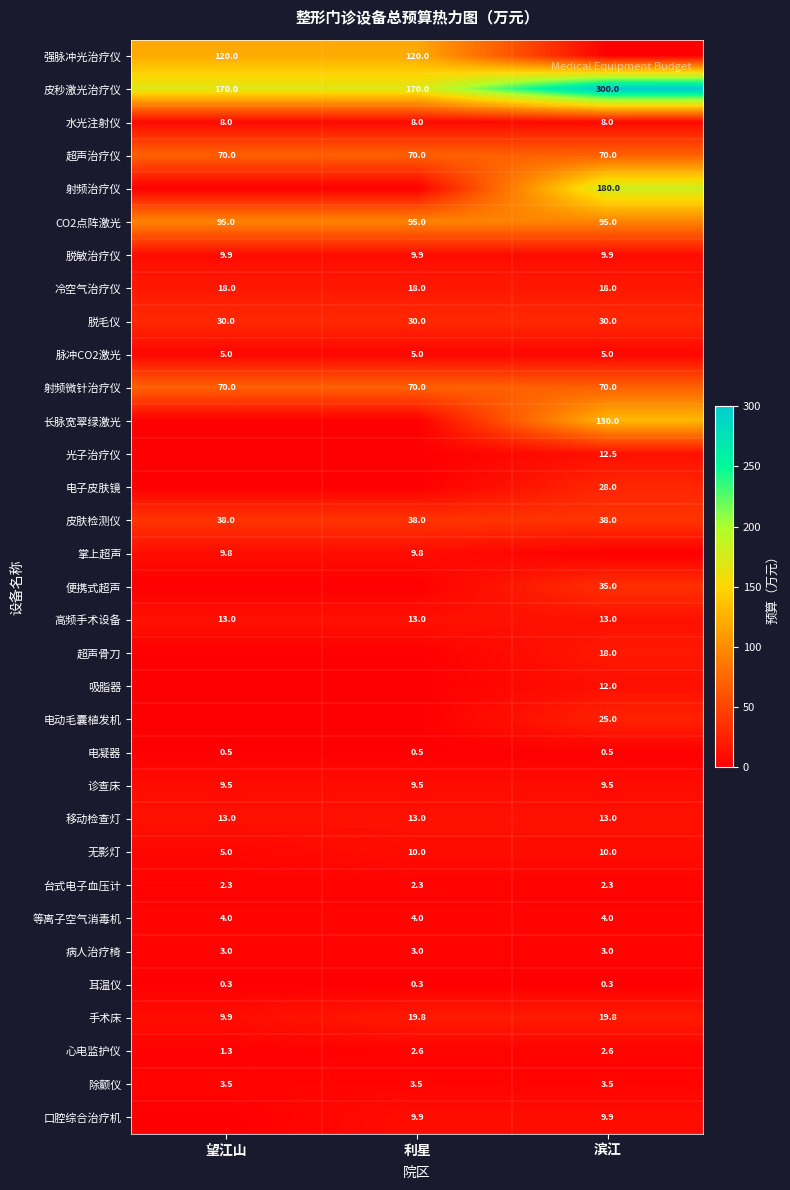

True or false: 冷空气治疗仪 has a value of 18.0 at 望江山.

True